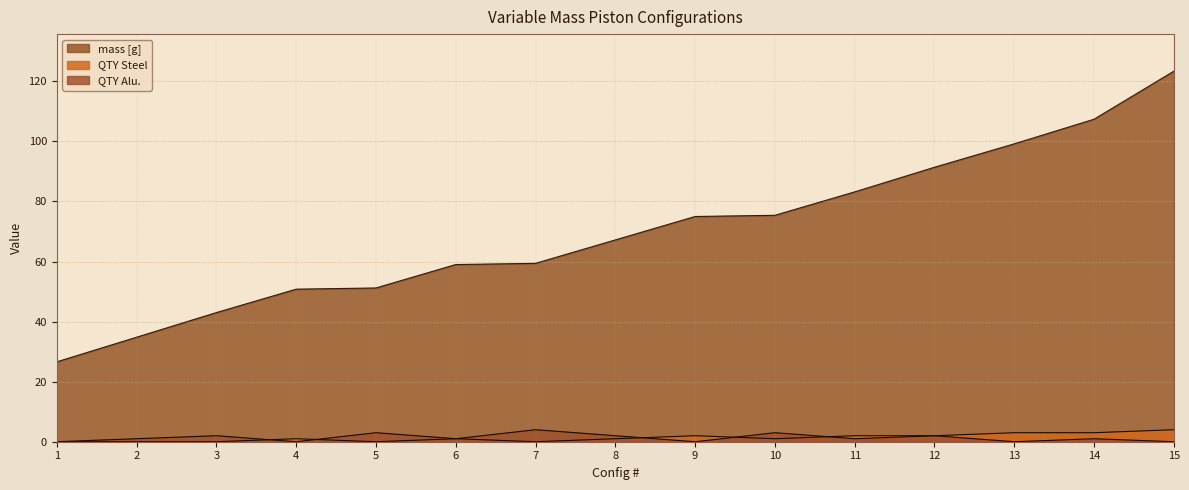

What is the greatest value displayed?

123.4